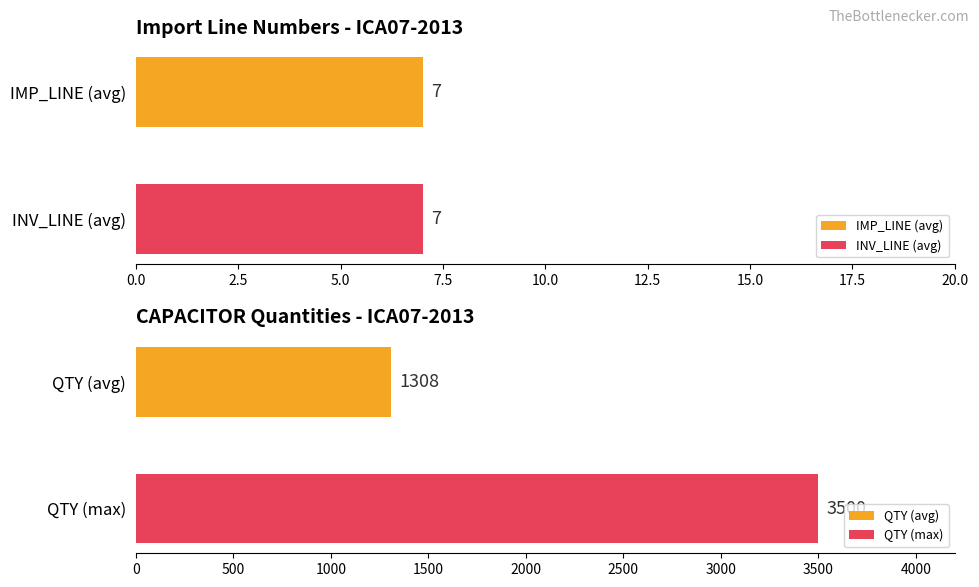

Is it true that INV_LINE equals 8 at 13?

False